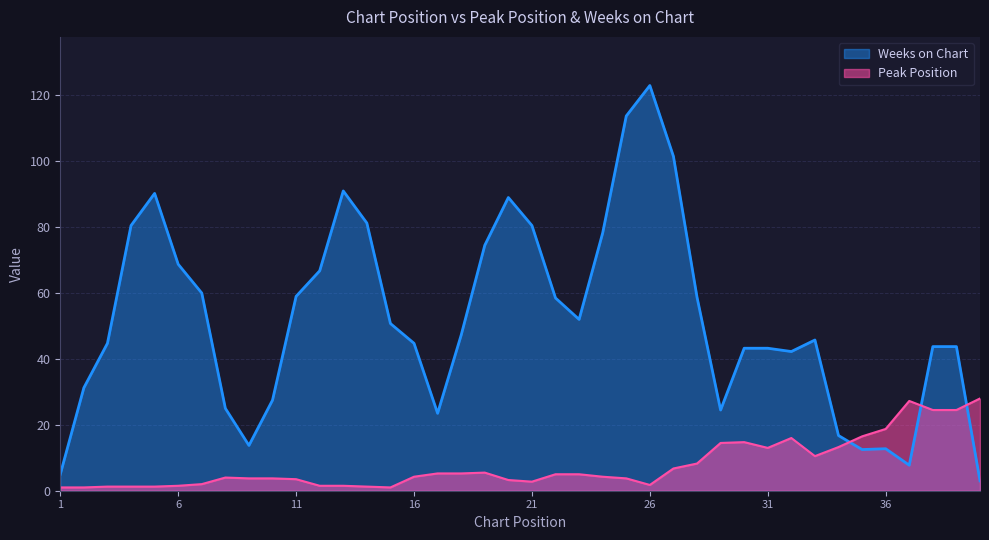

Which series ends up on top after the final intersection of Peak Position and Weeks on Chart?

Peak Position